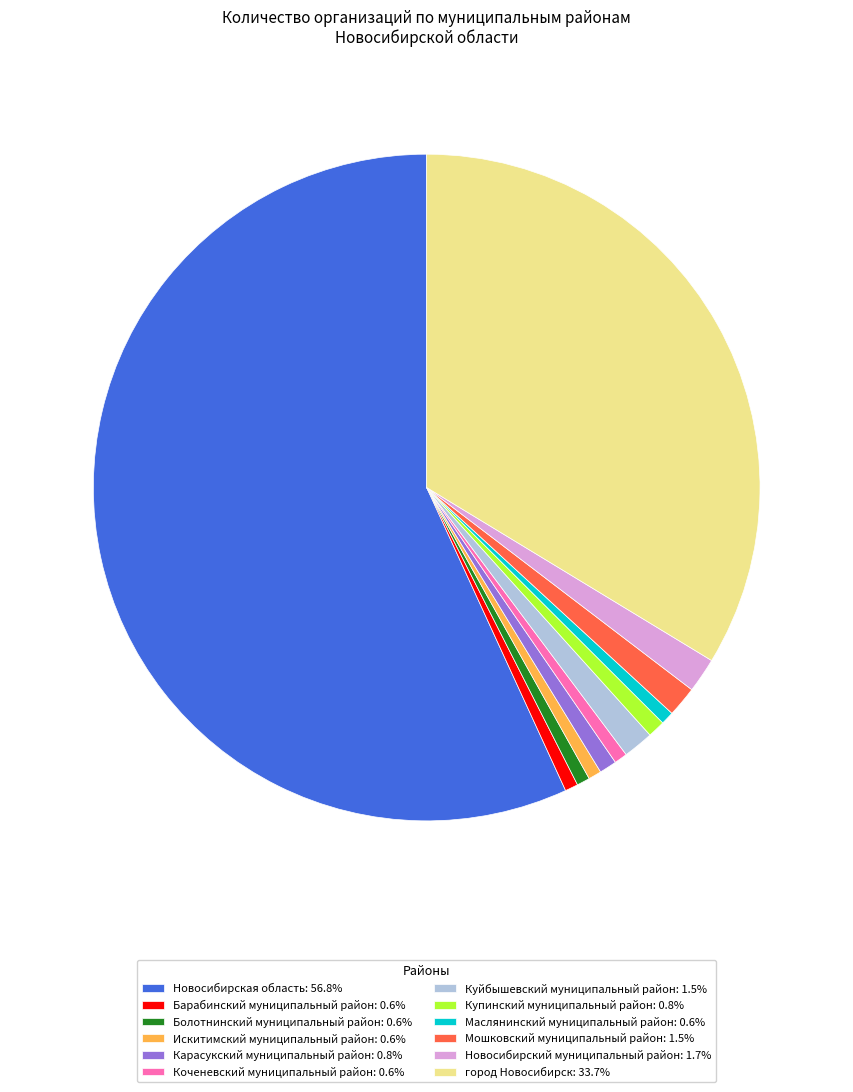

Approximately how many times larger is the value at Коченевский муниципальный район: 0.6% compared to Барабинский муниципальный район: 0.6%?

1.0